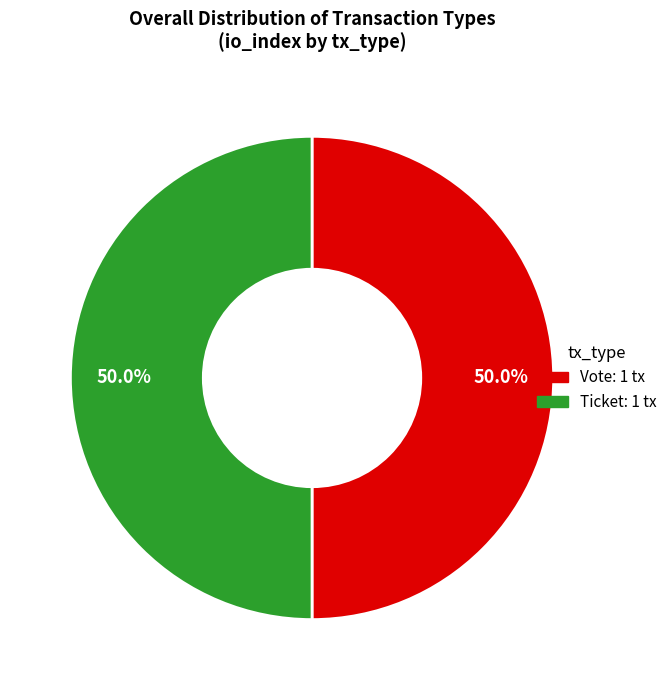

To the nearest percent, what is the average slice percentage?

50%